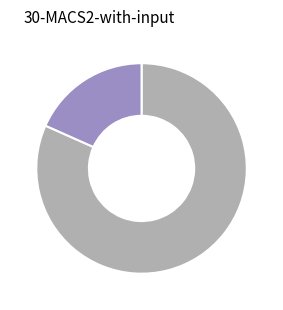

Does any single category account for the majority?

Yes